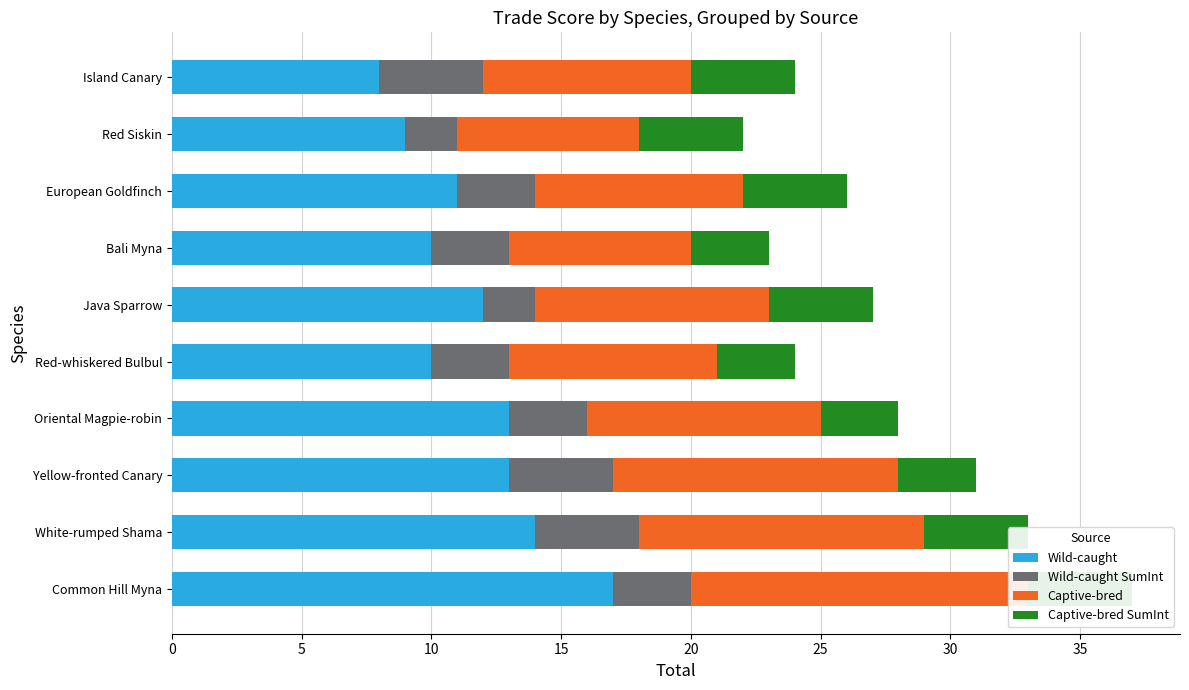

What is the average value of the Captive-bred SumInt series?

4